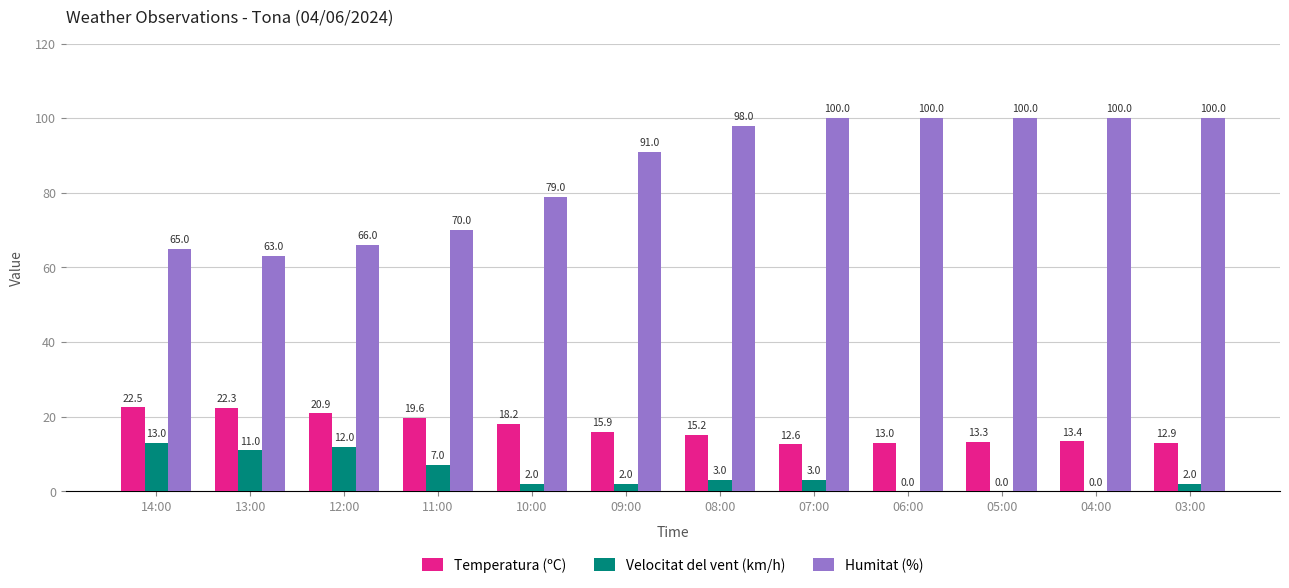

How many data points in Temperatura (ºC) are above 15?

7